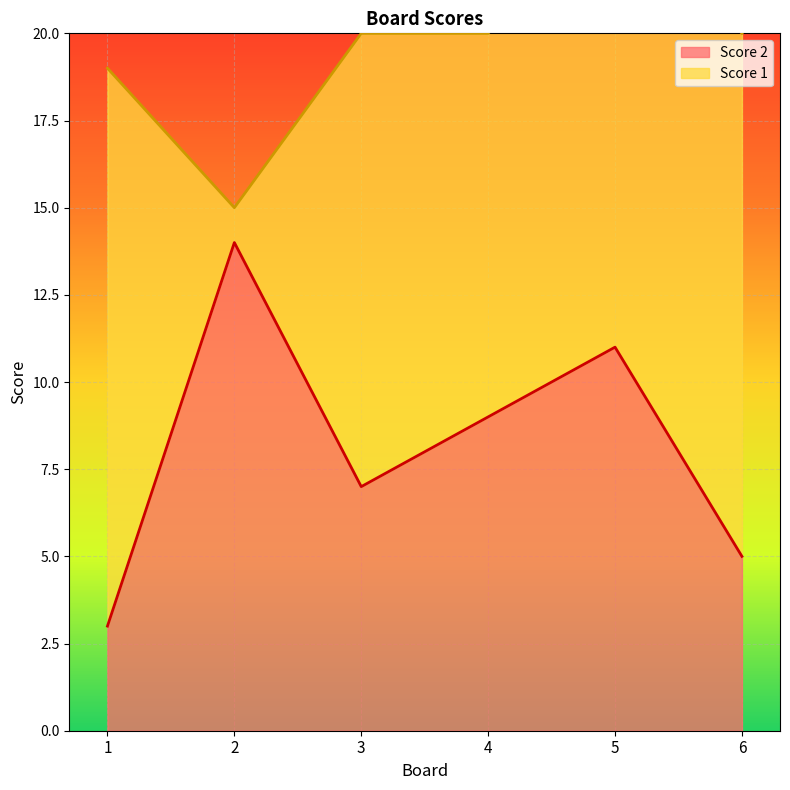

At which category does the data reach its first local valley?

3